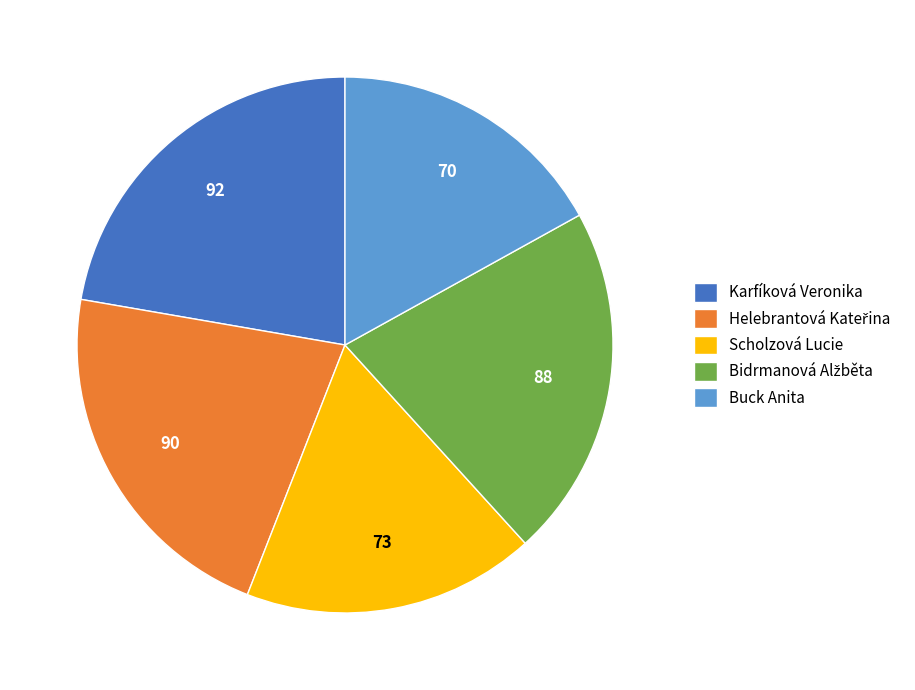

Which slice is the smallest?

Buck Anita